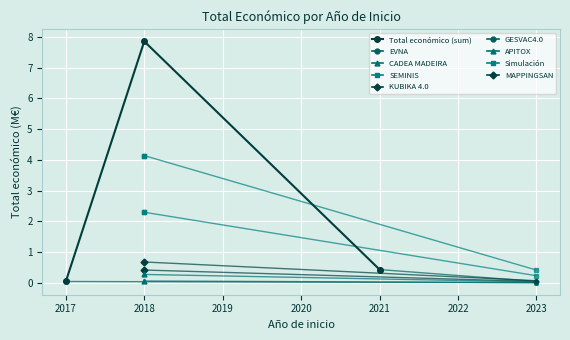

What is the value of the Total económico (sum) point at the 3rd from the left?

0.4